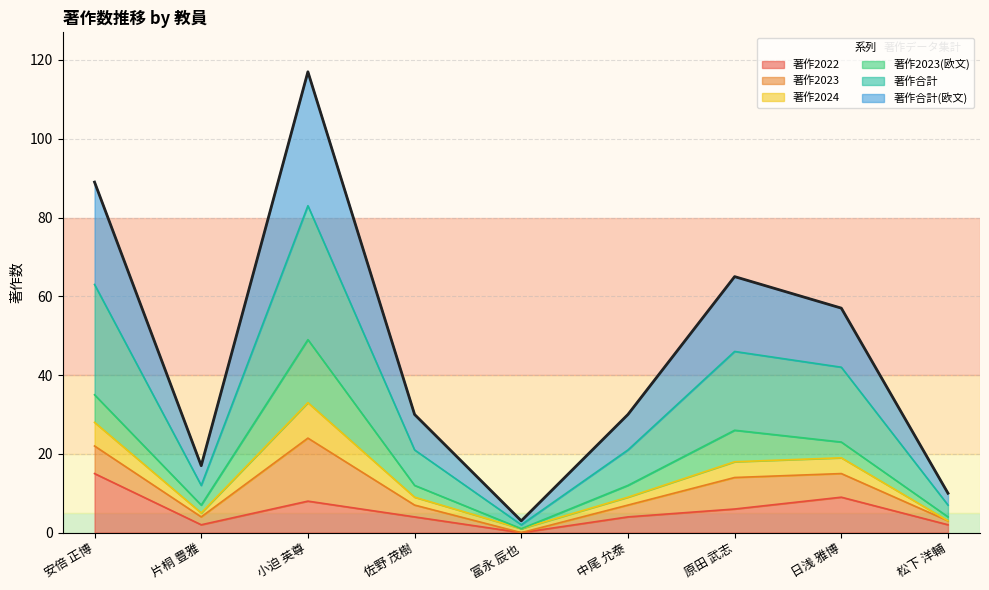

Rank the categories by 著作2024 value from lowest to highest.

冨永 辰也, 松下 洋輔, 片桐 豊雅, 佐野 茂樹, 中尾 允泰, 日浅 雅博, 原田 武志, 安倍 正博, 小迫 英尊